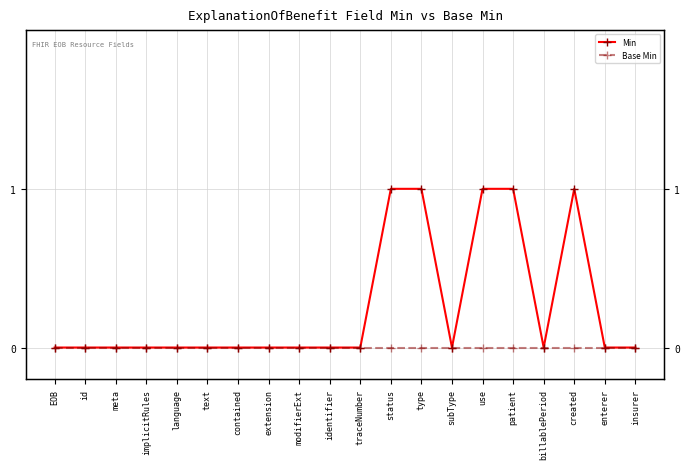

What is the difference between the second highest and minimum values in the Min series?

1